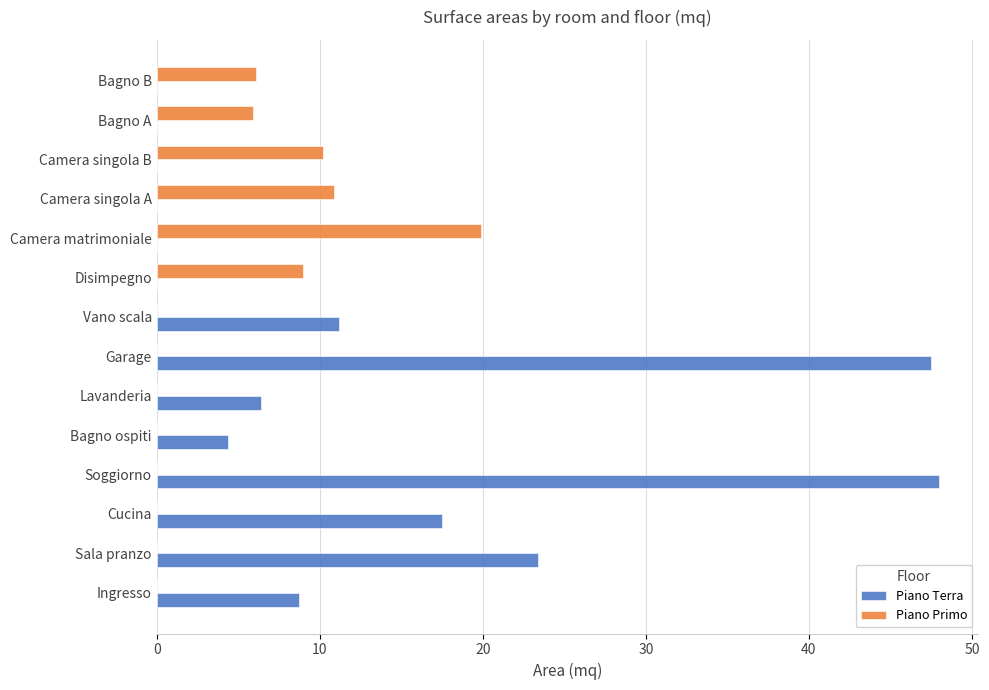

Between Sala pranzo and Disimpegno, which series saw the biggest shift?

Piano Terra